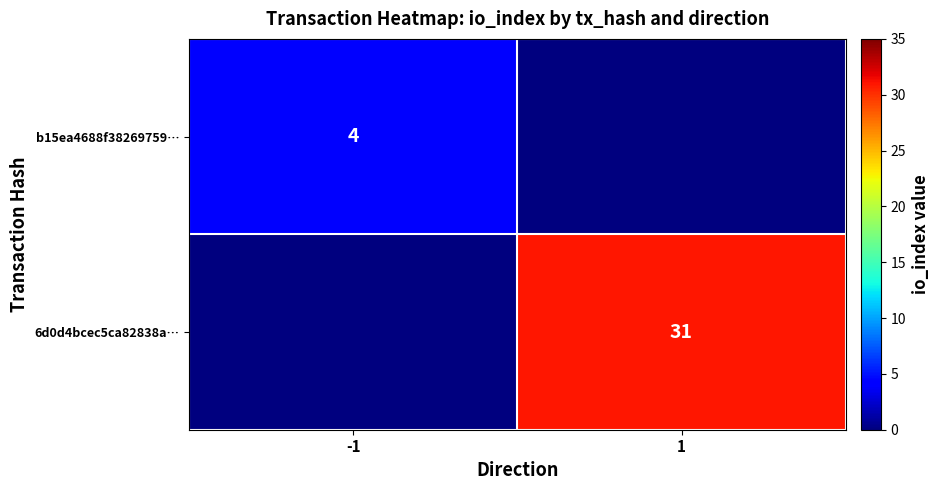

Between -1 and 1, which is larger?

-1